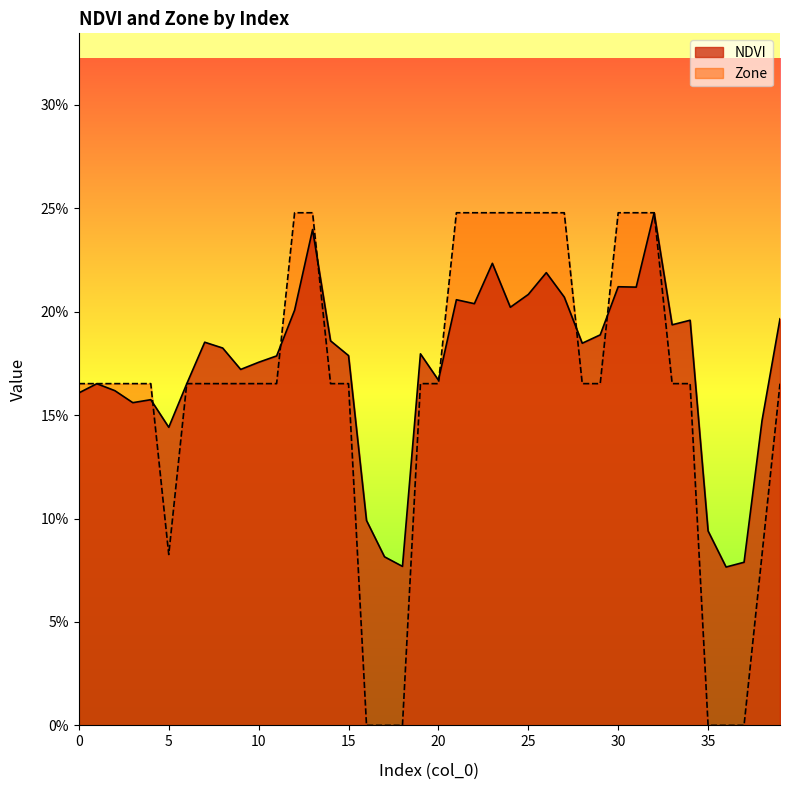

How many interior local peaks does the NDVI series have?

11